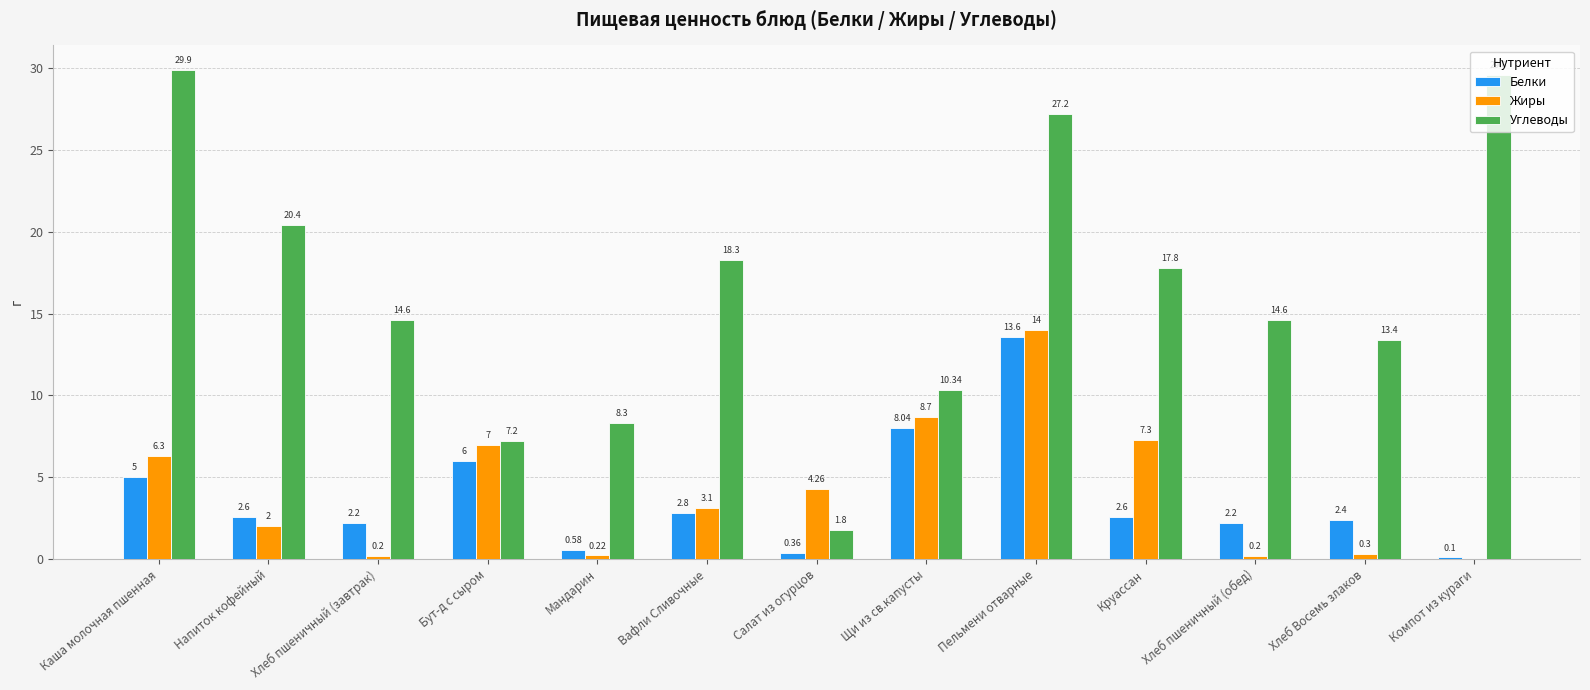

What are all the series names shown in the legend?

Белки, Жиры, Углеводы